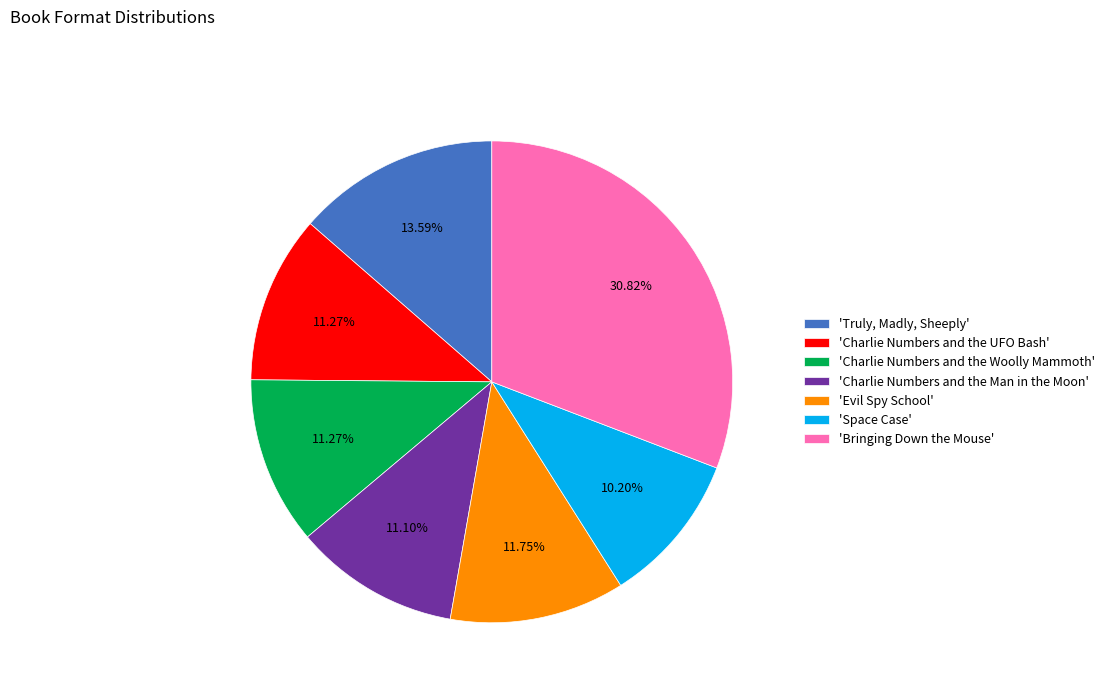

Is the sum of 'Charlie Numbers and the UFO Bash' and 'Charlie Numbers and the Man in the Moon' greater than half?

No